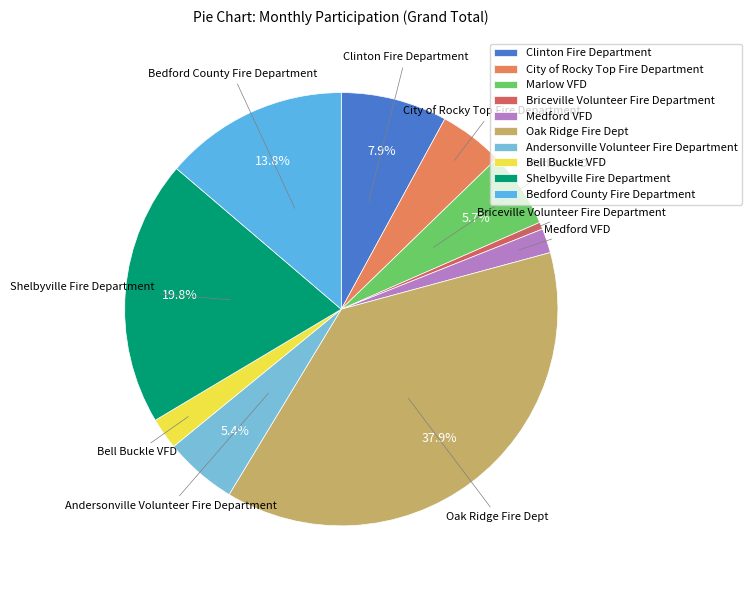

Combined, what portion of the pie is Shelbyville Fire Department and Marlow VFD?

25.5%